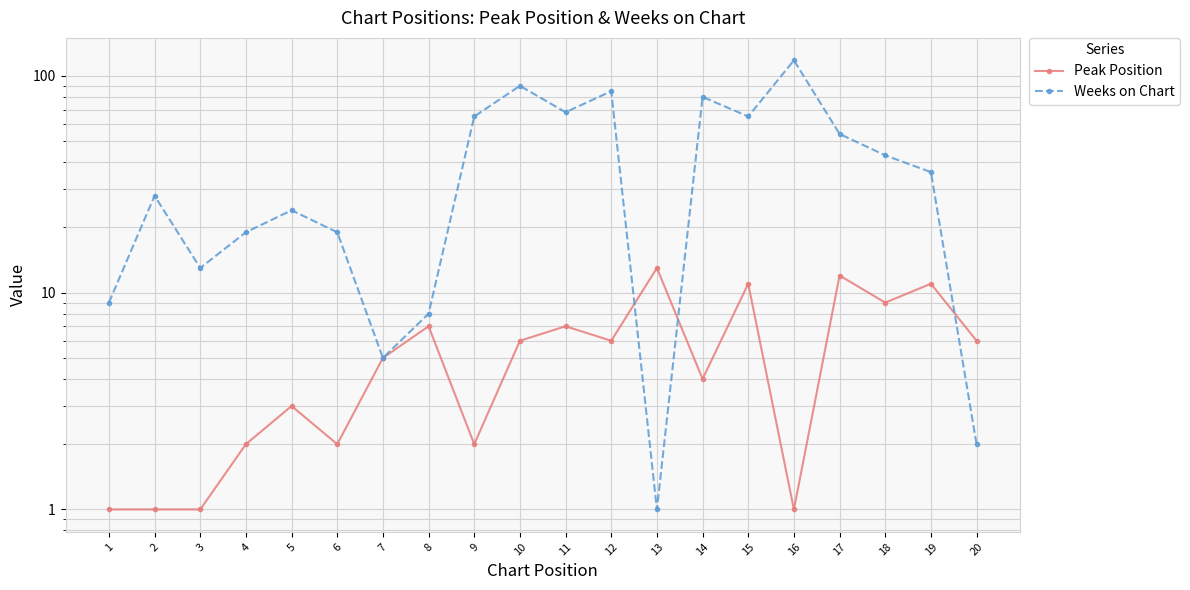

At which label does Weeks on Chart first exceed 36?

9